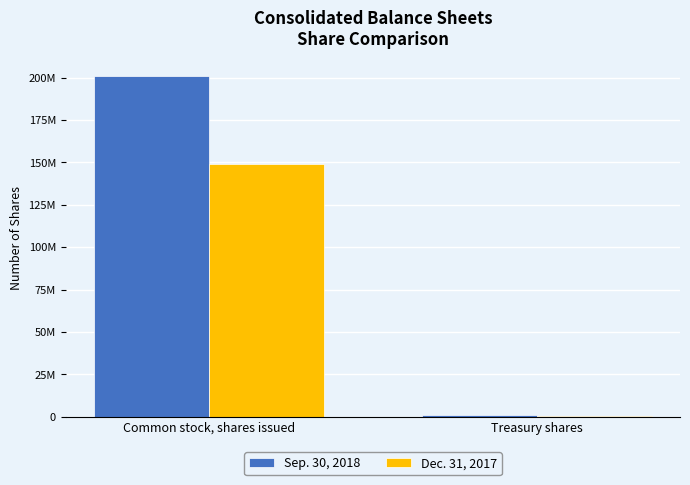

What is the difference between the maximum and minimum values in the Dec. 31, 2017 series?

148726800